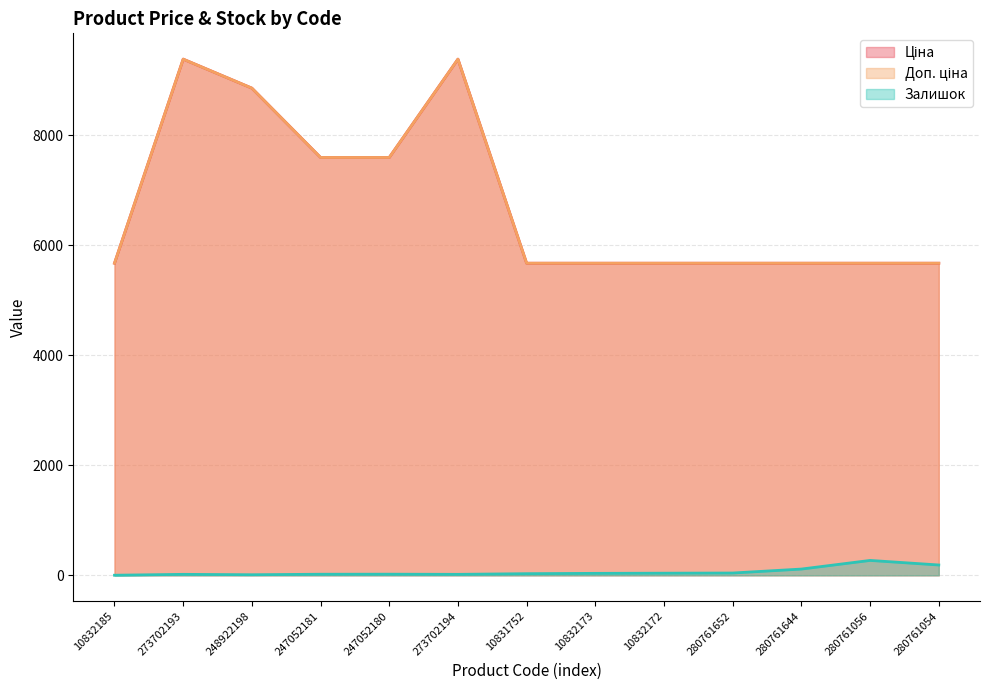

Between 10832185 and 273702194, which series saw the biggest shift?

Ціна